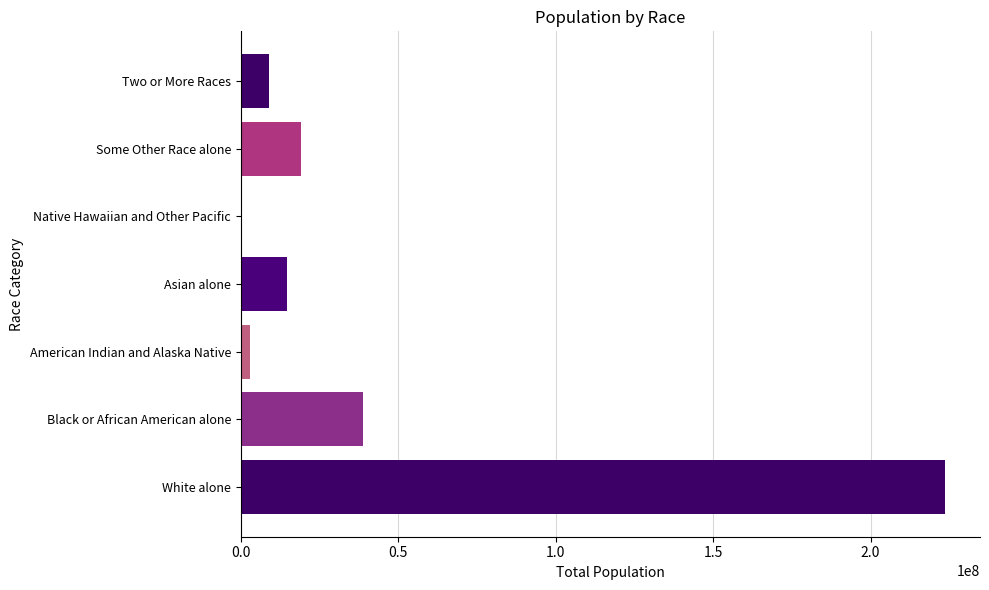

At which label is the value closest to 112046639?

Black or African American alone